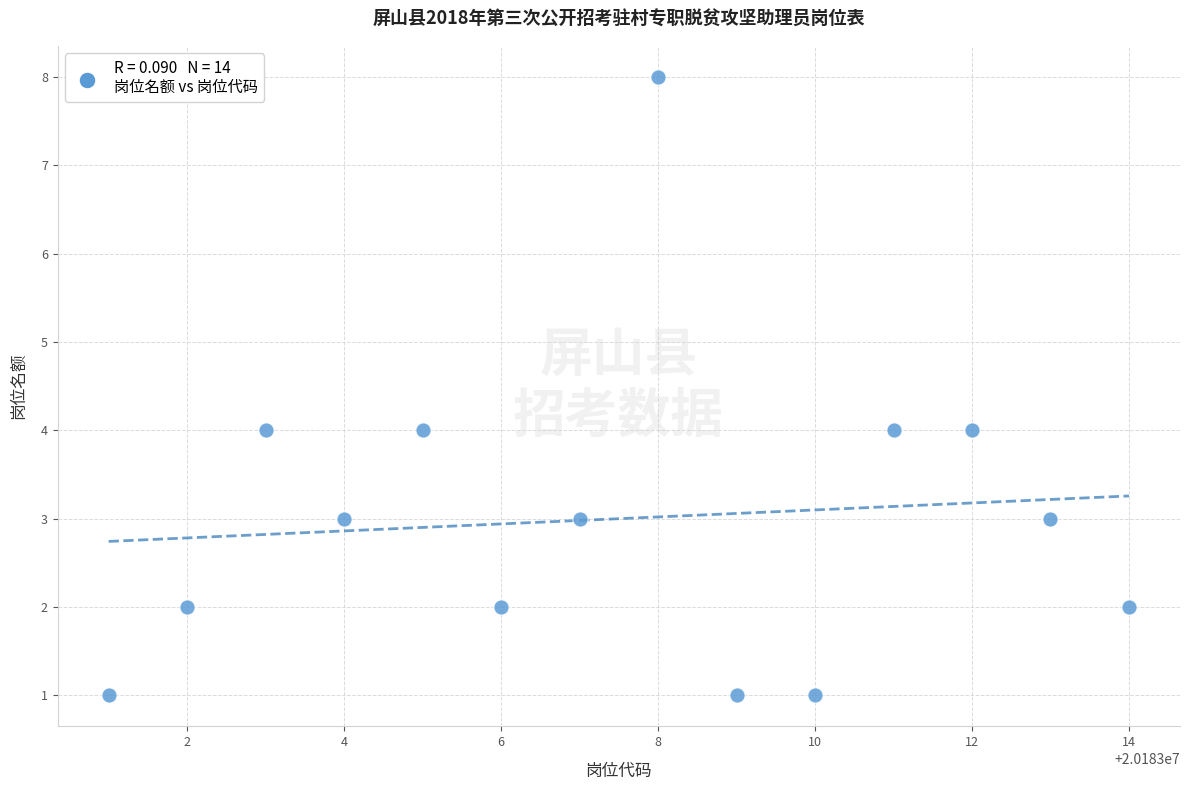

What is the range of X values (max minus min)?

13